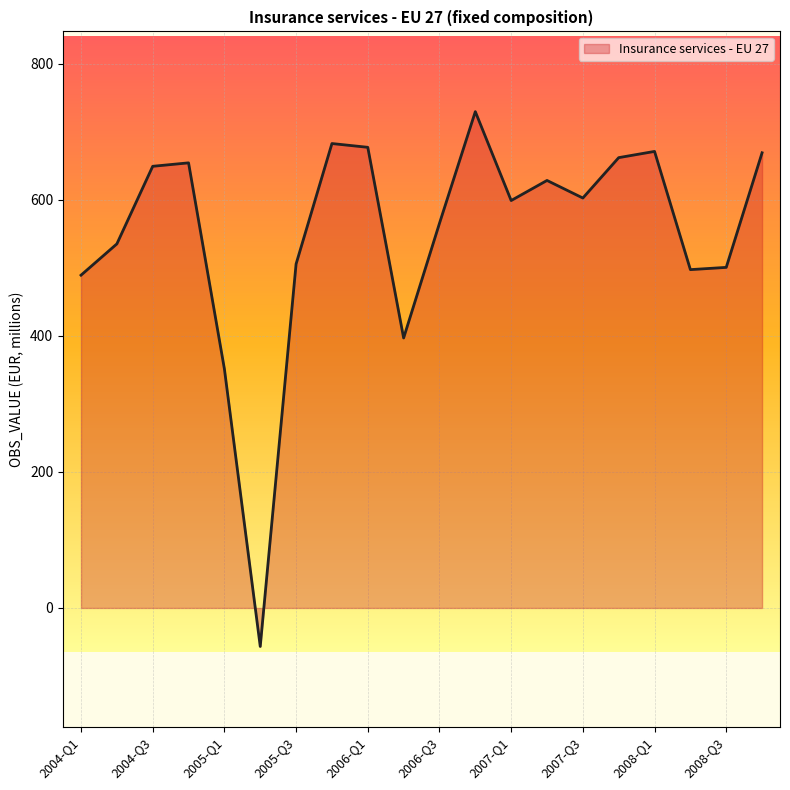

How many positive values are there?

19